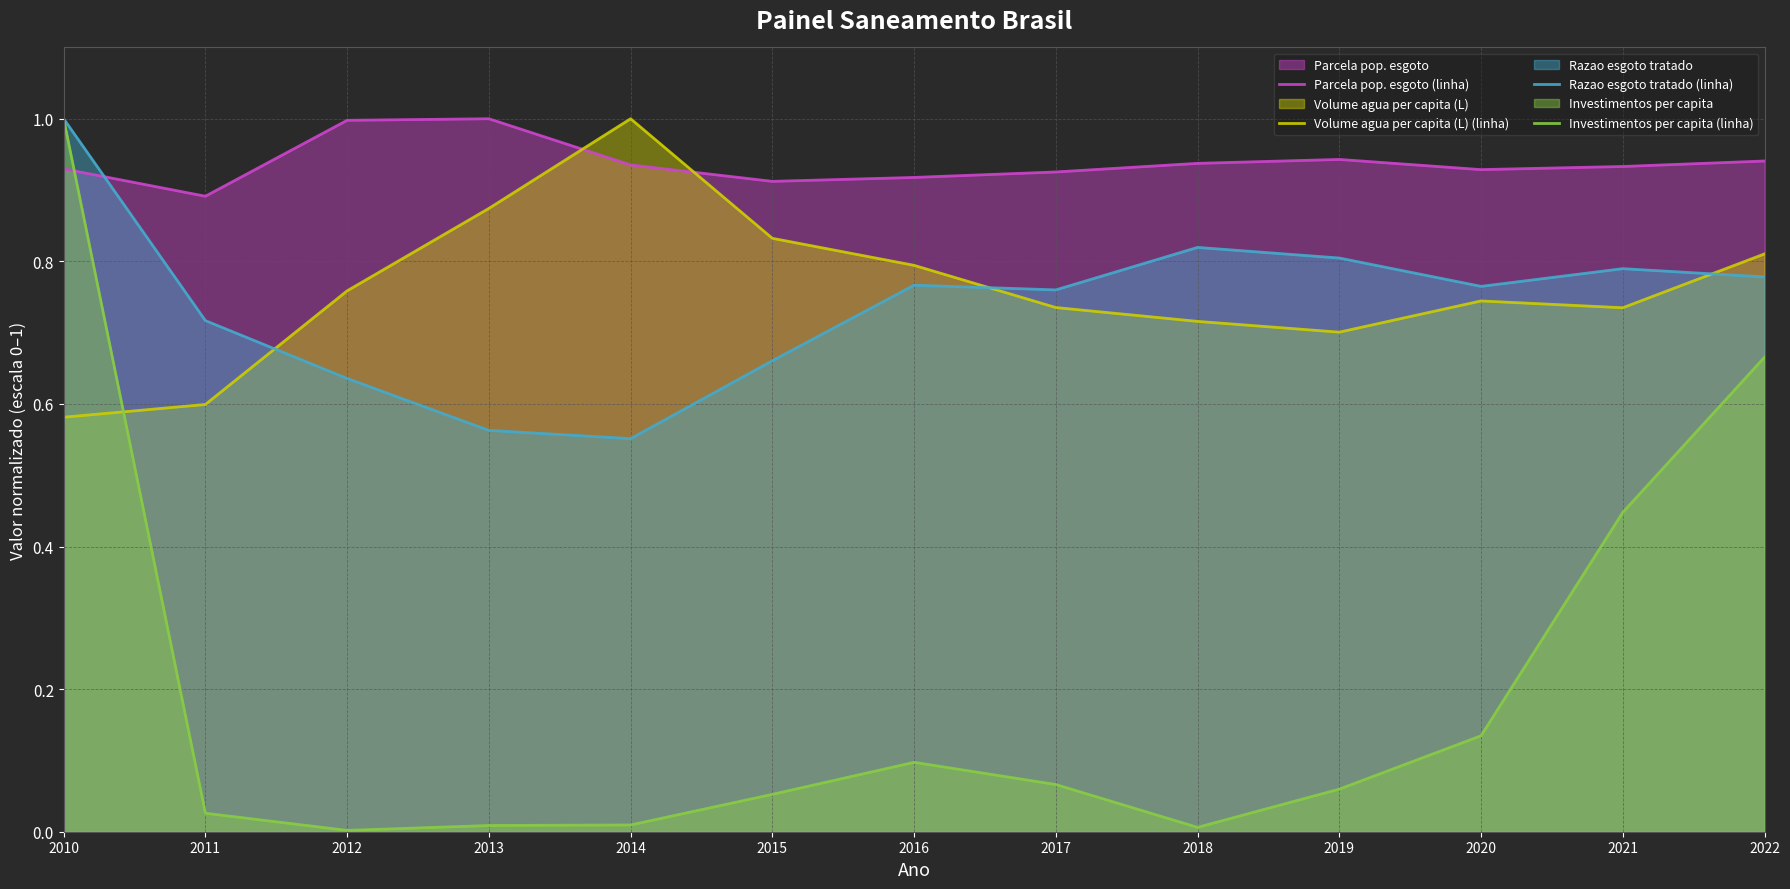

What is the sum of the Parcela pop. esgoto (linha) values at 2012 and 2020?

1.9